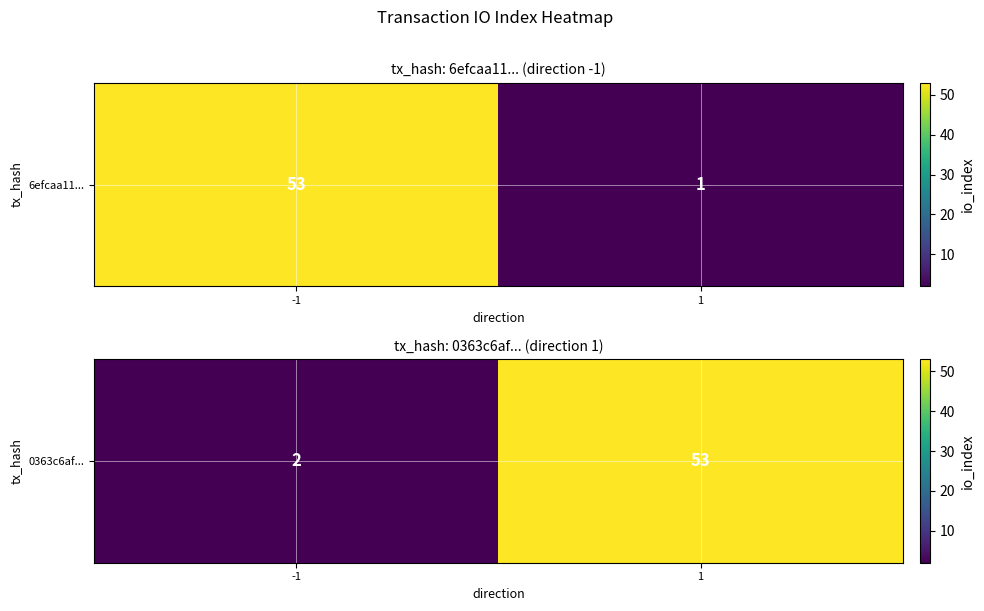

Reading left to right, extract all data points from this chart.

-1=2	1=53